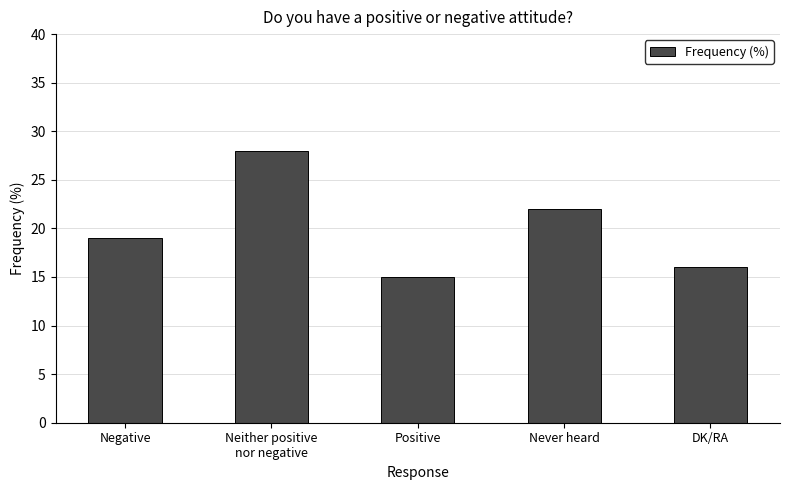

What is the label of the 4th bar from the left?

Never heard